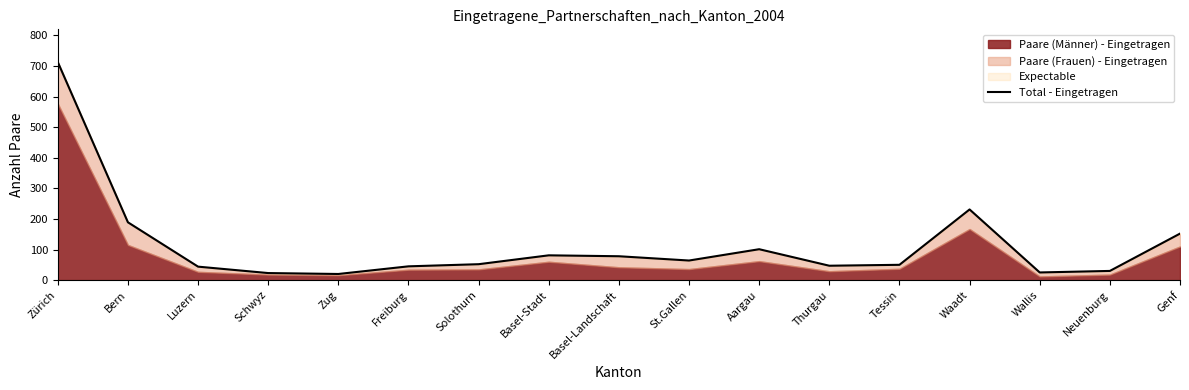

Reading right to left, list all the values displayed in this chart.

Genf=152	Neuenburg=30	Wallis=25	Waadt=231	Tessin=50	Thurgau=47	Aargau=101	St.Gallen=64	Basel-Landschaft=78	Basel-Stadt=81	Solothurn=52	Freiburg=45	Zug=20	Schwyz=23	Luzern=44	Bern=189	Zürich=713